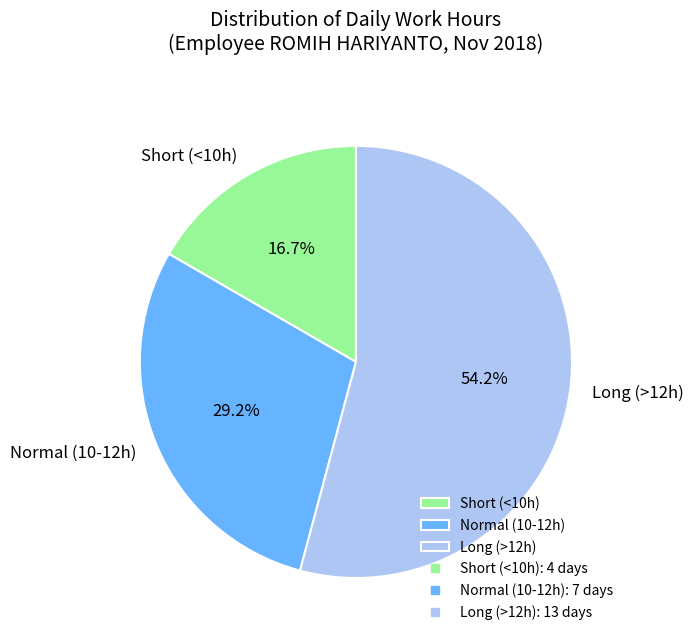

Rank the categories by value from lowest to highest.

Short (<10h), Normal (10-12h), Long (>12h)